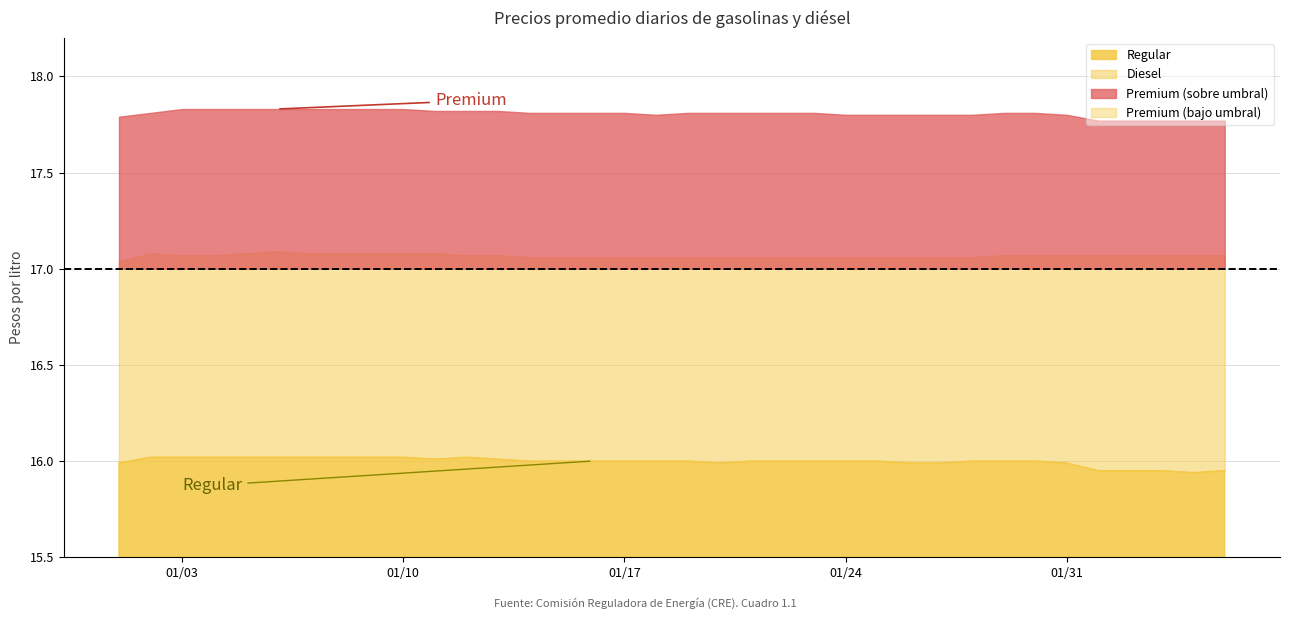

At which category is the sum across all series the highest?

2017-01-06